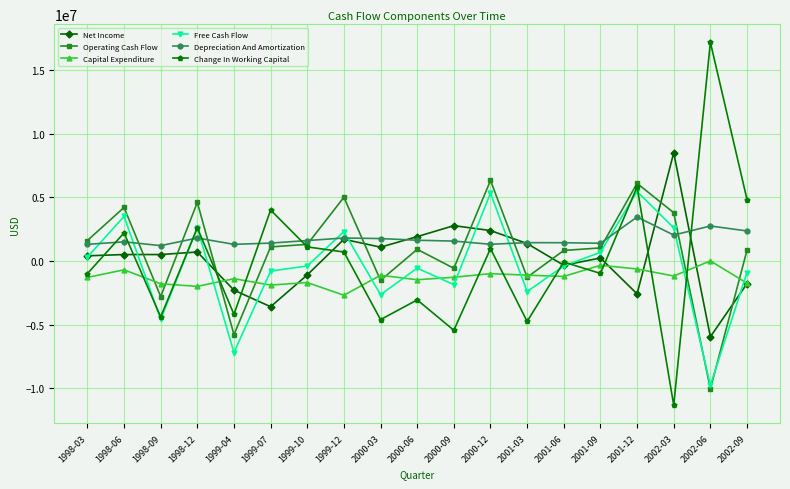

Count the number of categories in the chart.

19